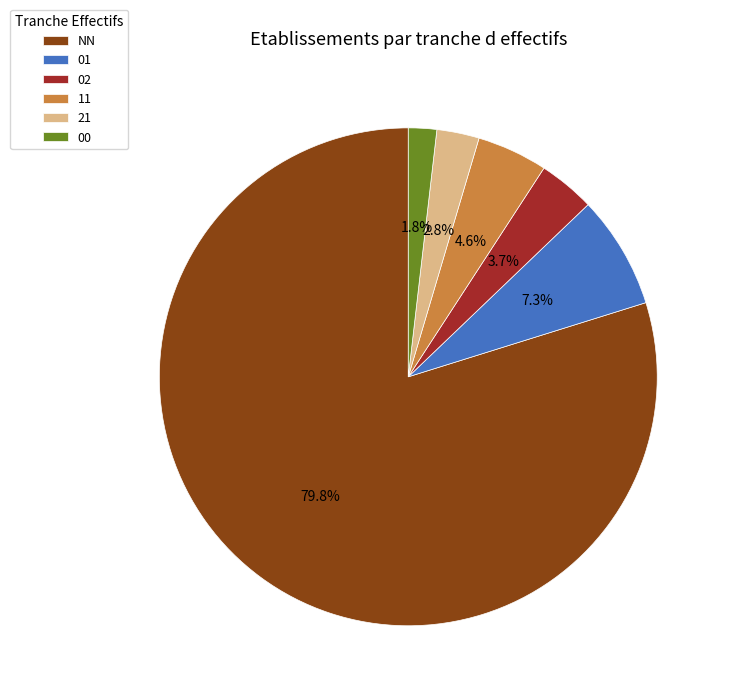

Approximately how many times larger is the value at 01 compared to 02?

2.0